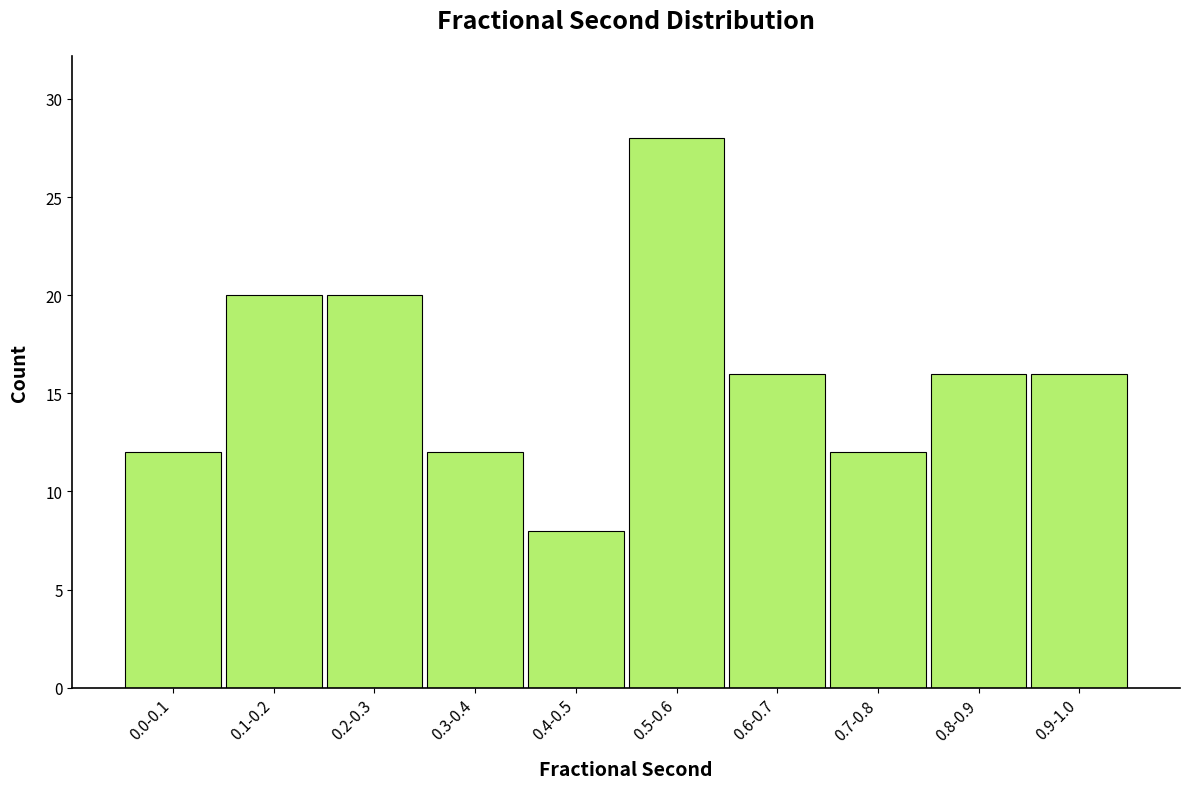

Reading left to right, list all the values displayed in this chart.

12	20	20	12	8	28	16	12	16	16